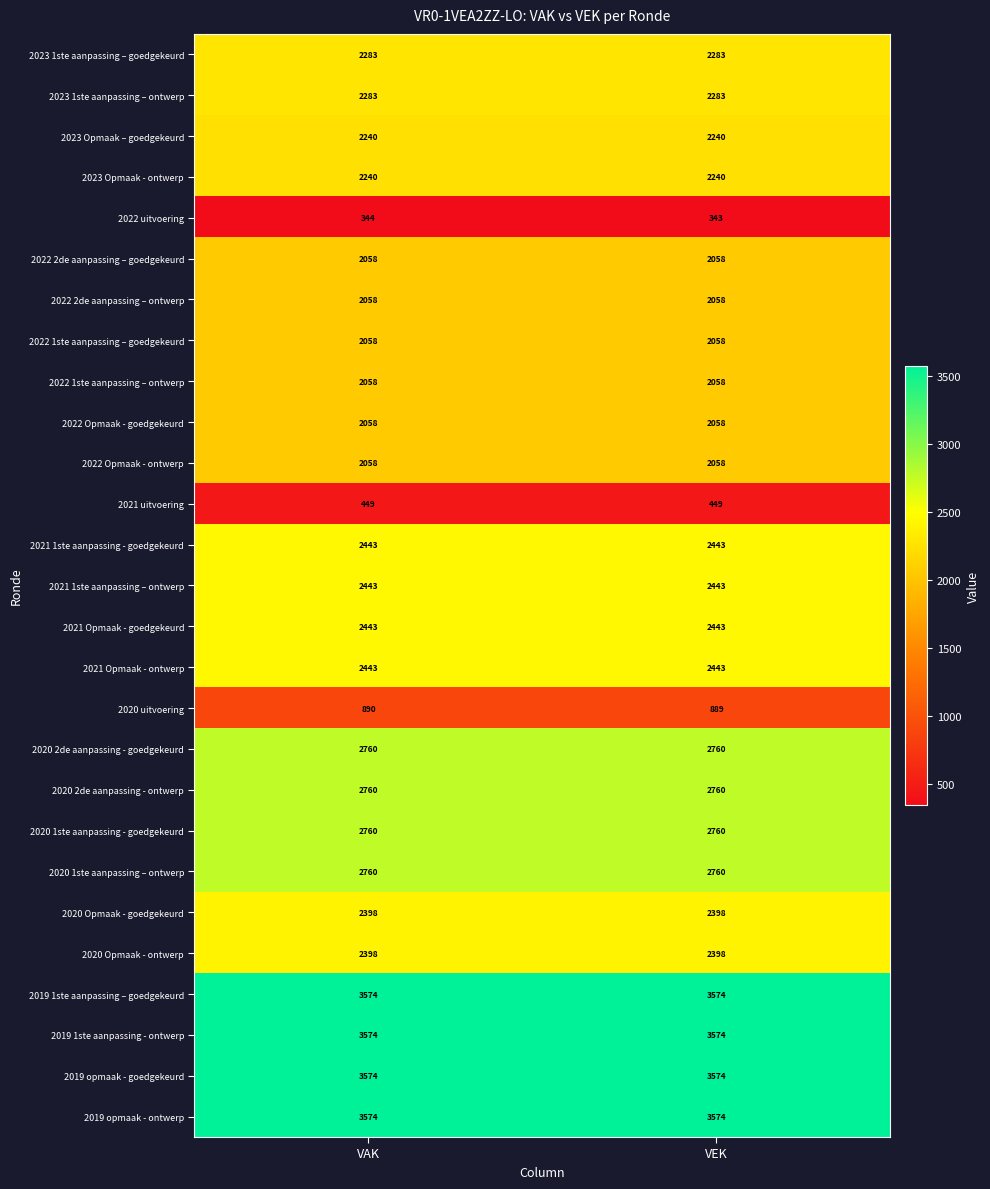

The 2022 1ste aanpassing – ontwerp series shows 2058 at VEK. True or false?

True